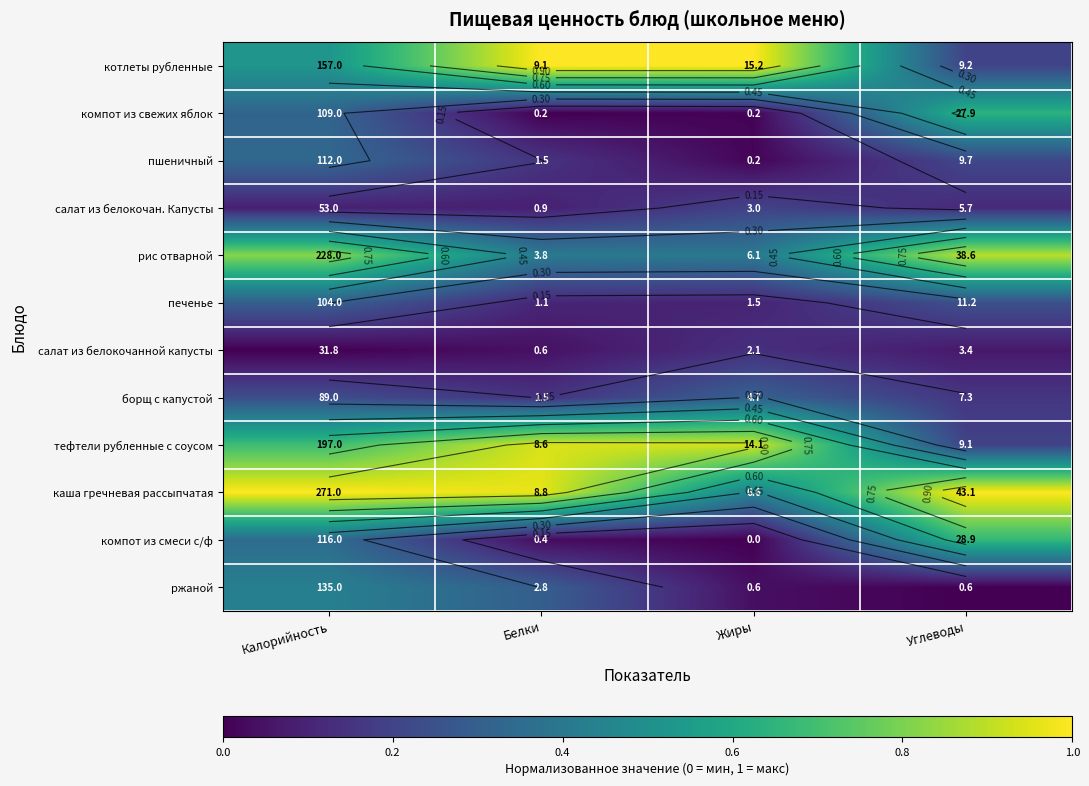

At which label is салат из белокочанной капусты closest to 0?

Калорийность